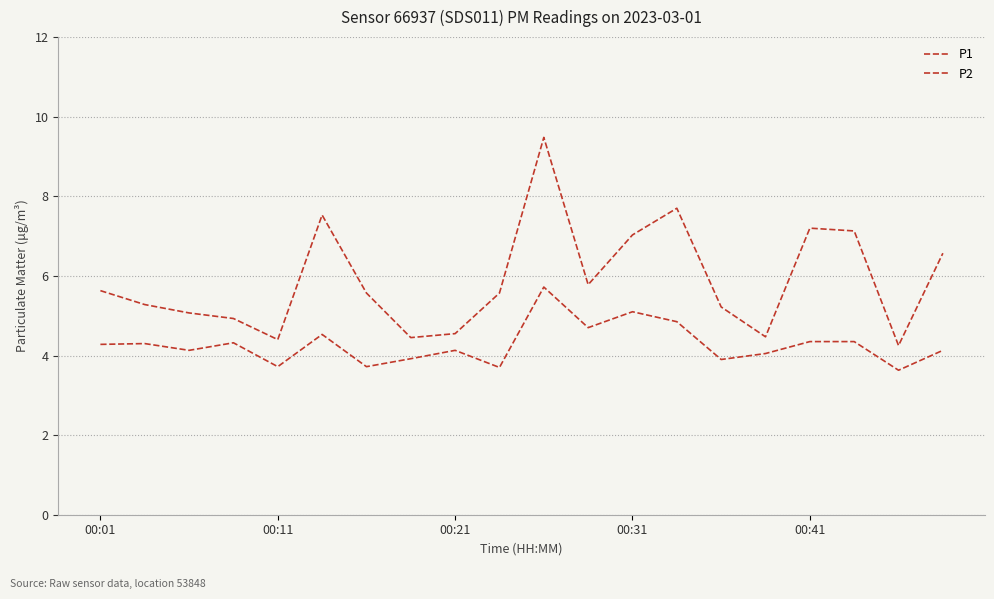

Does the chart have visible grid lines?

Yes